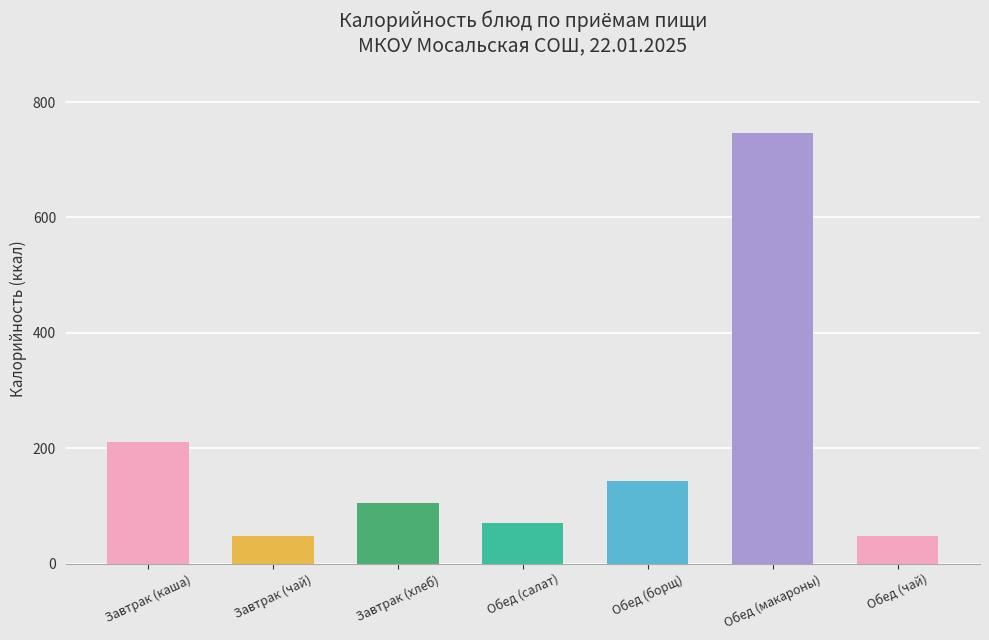

How many values are below 104?

3